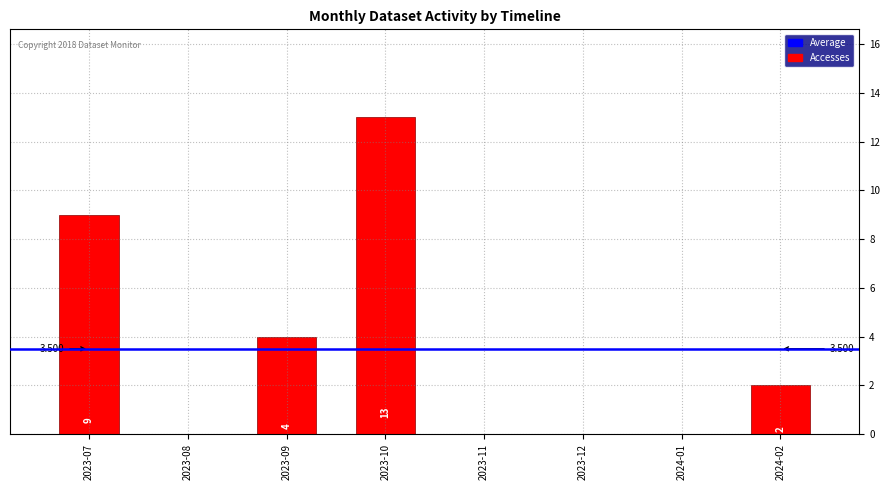

How many positive values are there?

4